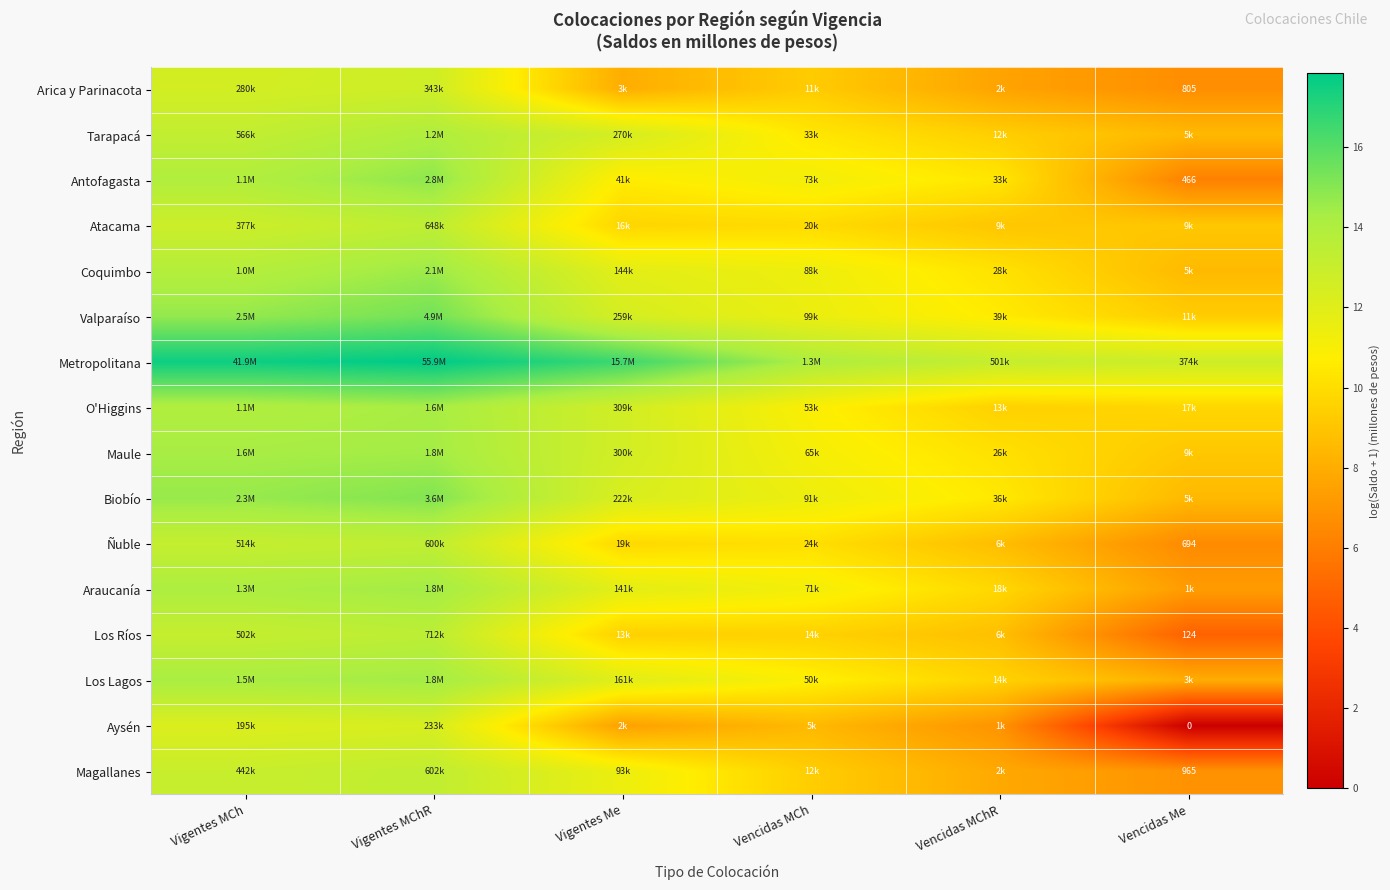

How many values in the Biobío series are below 12?

3